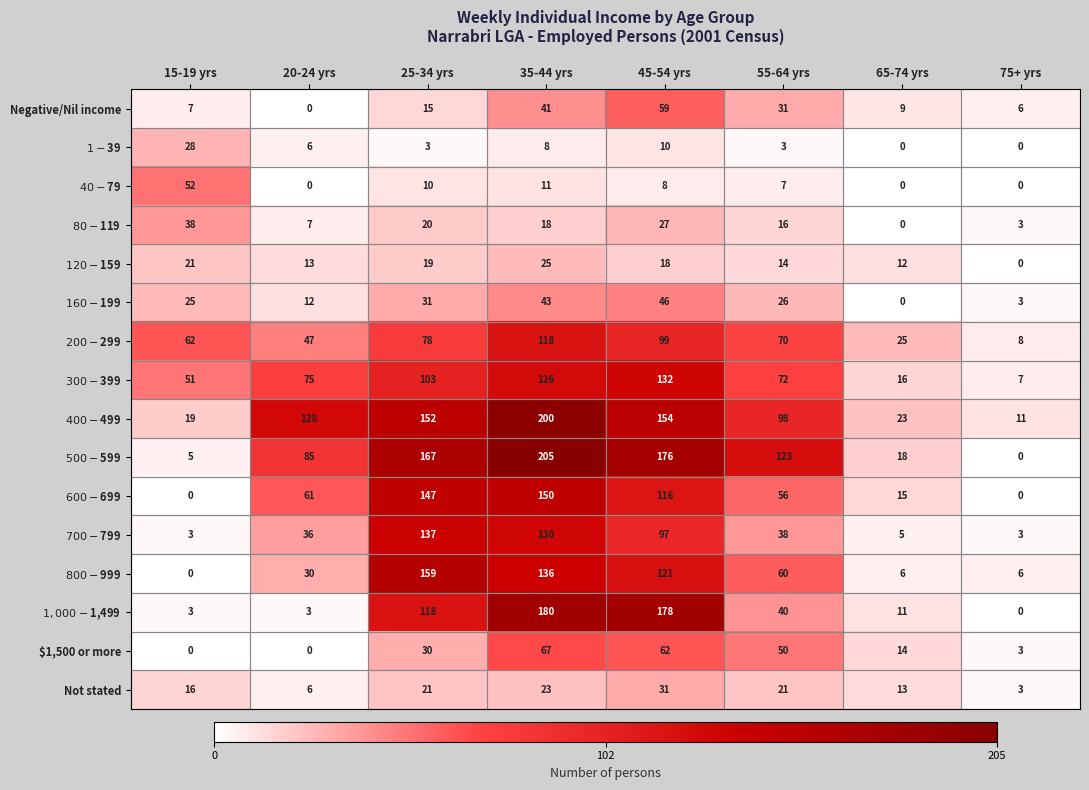

Rank the series by their maximum value, from highest to lowest.

$500-$599, $400-$499, $1,000-$1,499, $800-$999, $600-$699, $700-$799, $300-$399, $200-$299, $1,500 or more, Negative/Nil income, $40-$79, $160-$199, $80-$119, Not stated, $1-$39, $120-$159